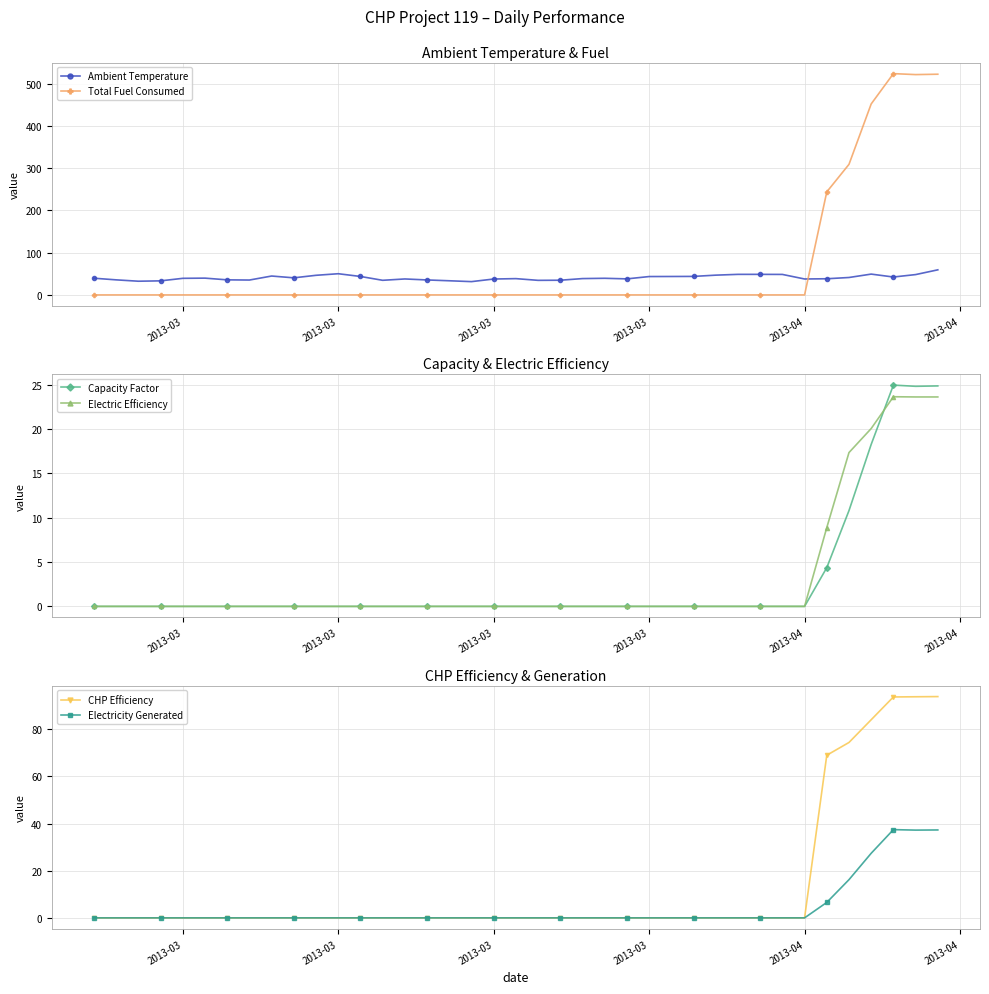

How many distinct data groups are displayed?

6